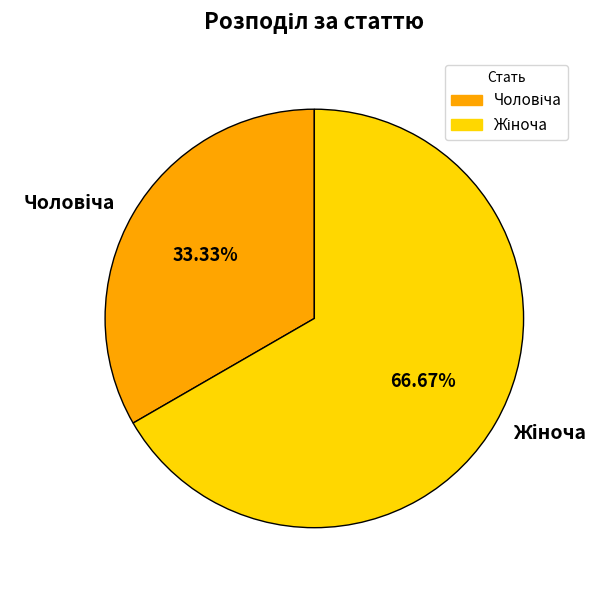

The Жіноча slice represents 67% of the pie. True or false?

True